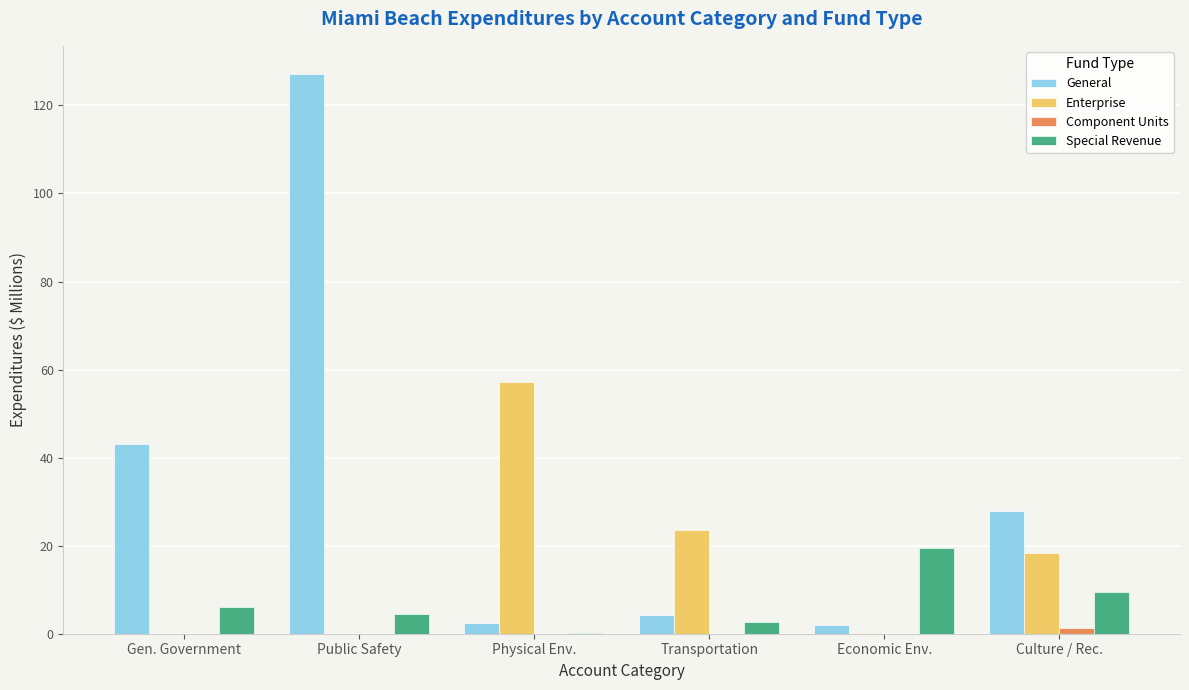

The value of Special Revenue at Economic Env. is 7.7. True or false?

False